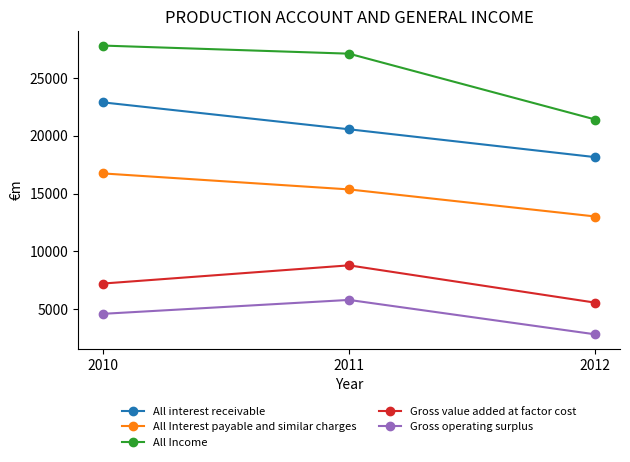

The All Interest payable and similar charges series shows 23885 at 2011. True or false?

False